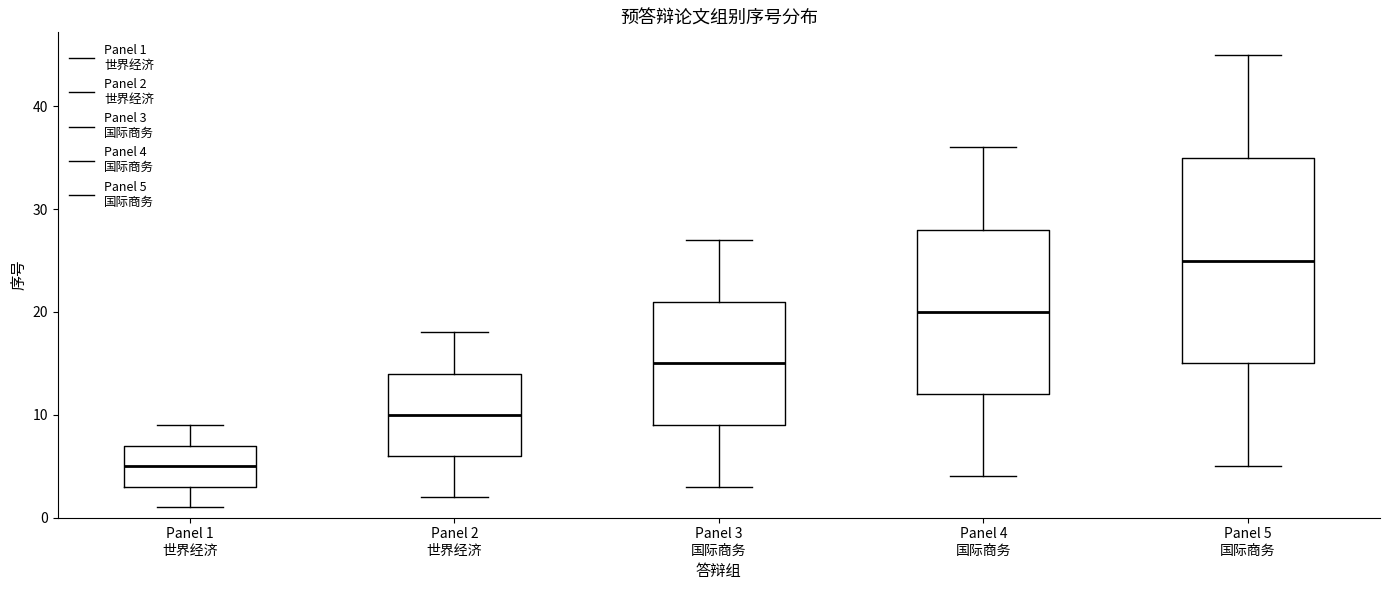

Reading left to right, transcribe this box plot: for each box, give where its median line is, the range the box spans, and where its two whiskers end, as read against the y-axis. The values are not printed on the chart, so give them approximately, as read against the axis.

Panel 1 世界经济: median 5, box 3 to 7, whiskers 1 to 9
Panel 2 世界经济: median 10, box 6 to 14, whiskers 2 to 18
Panel 3 国际商务: median 15, box 9 to 21, whiskers 3 to 27
Panel 4 国际商务: median 20, box 12 to 28, whiskers 4 to 36
Panel 5 国际商务: median 25, box 15 to 35, whiskers 5 to 45